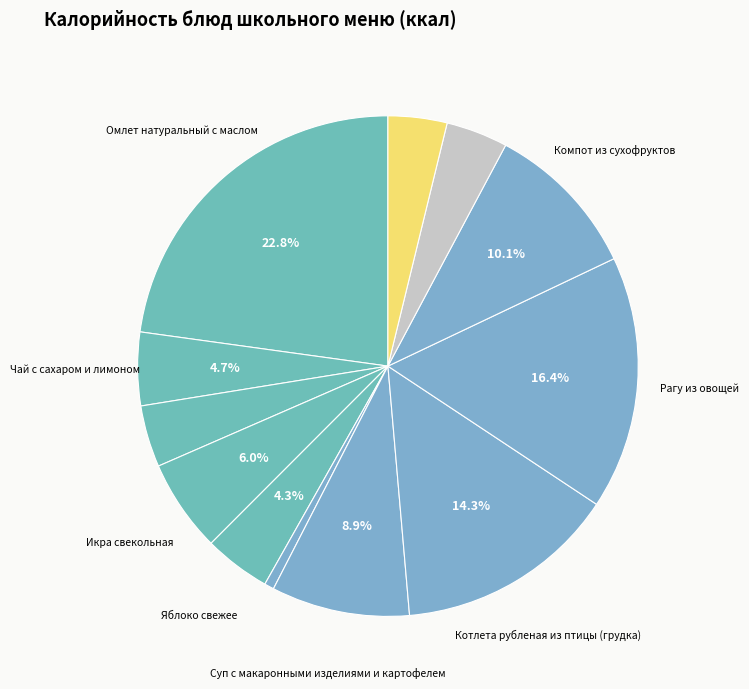

How many slices are in this pie chart?

12